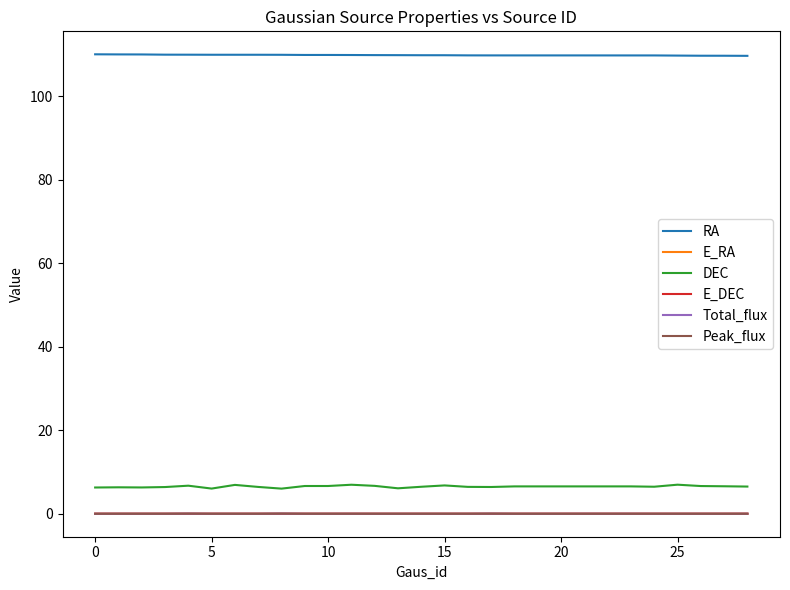

Does the chart have visible grid lines?

No